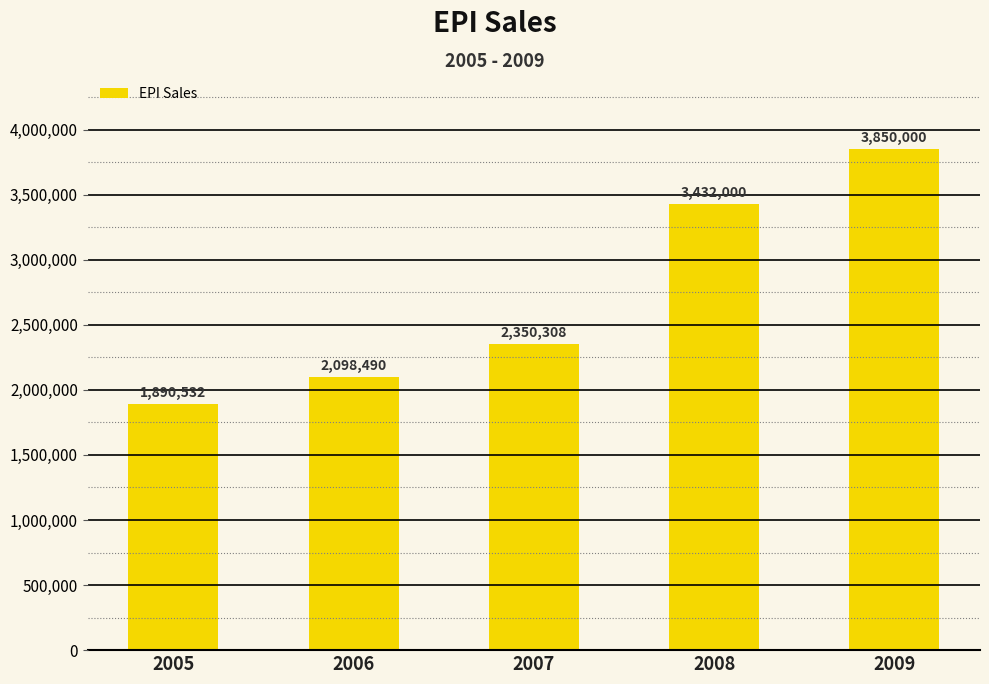

What is the value of the 5th bar from the left?

3850000